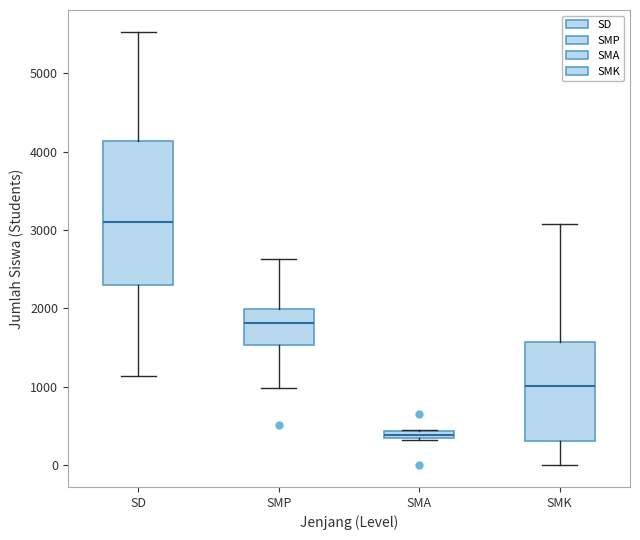

Comparing the boxes themselves (not the whiskers), which one is the tallest?

SD